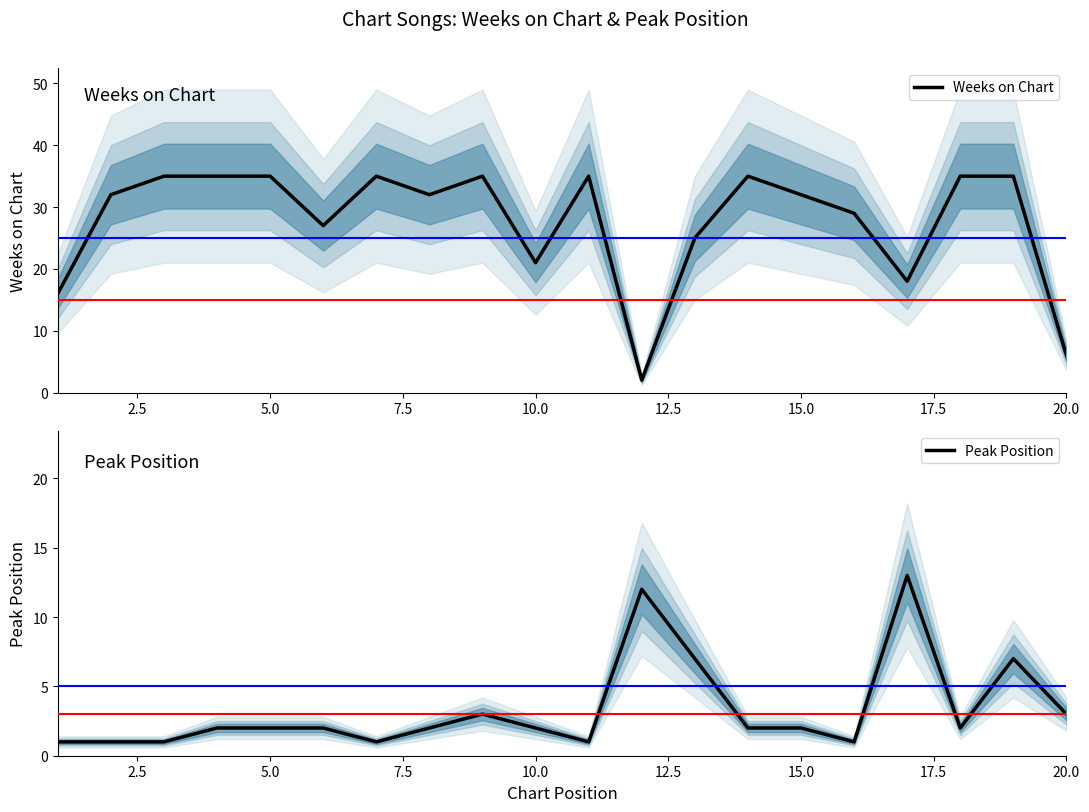

After their last crossing, which series has the higher values: Weeks on Chart or Peak Position?

Weeks on Chart